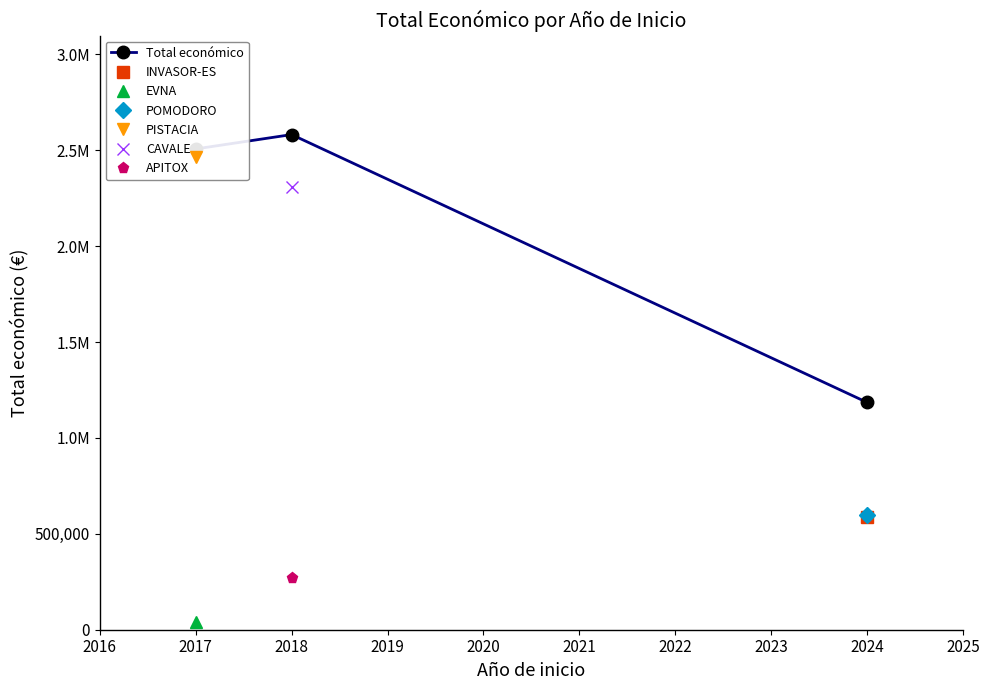

The chart shows a value of 1774352 at 2024. True or false?

False